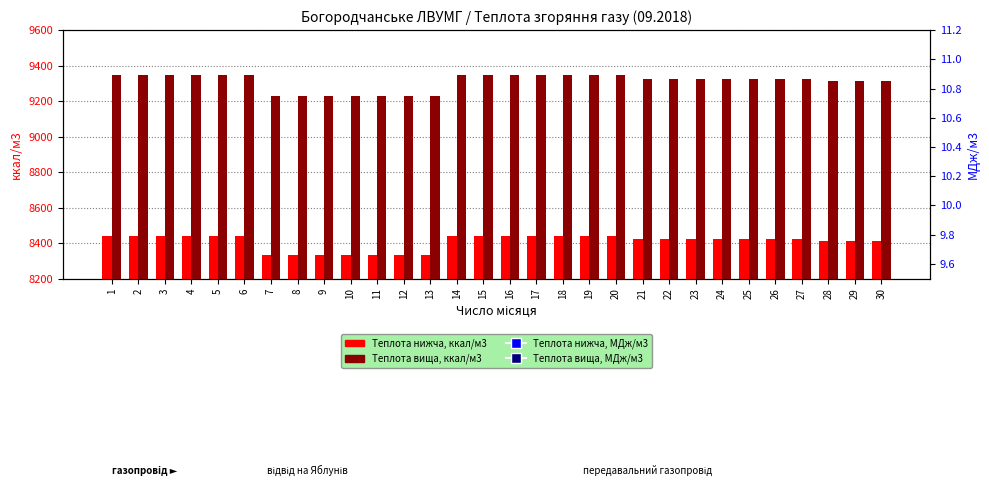

Where does the Теплота вища, ккал/м3 series first go above 9326?

1